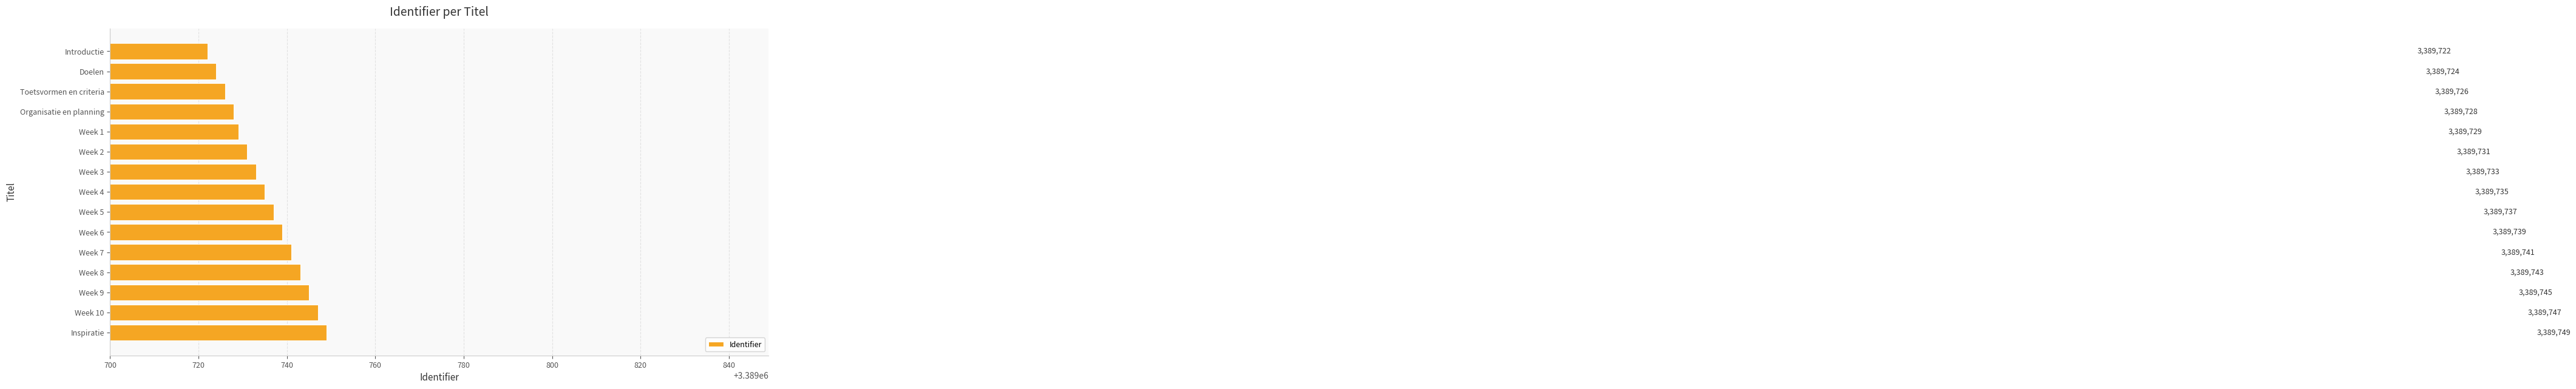

True or false: the data shows 5596772 at Week 2.

False